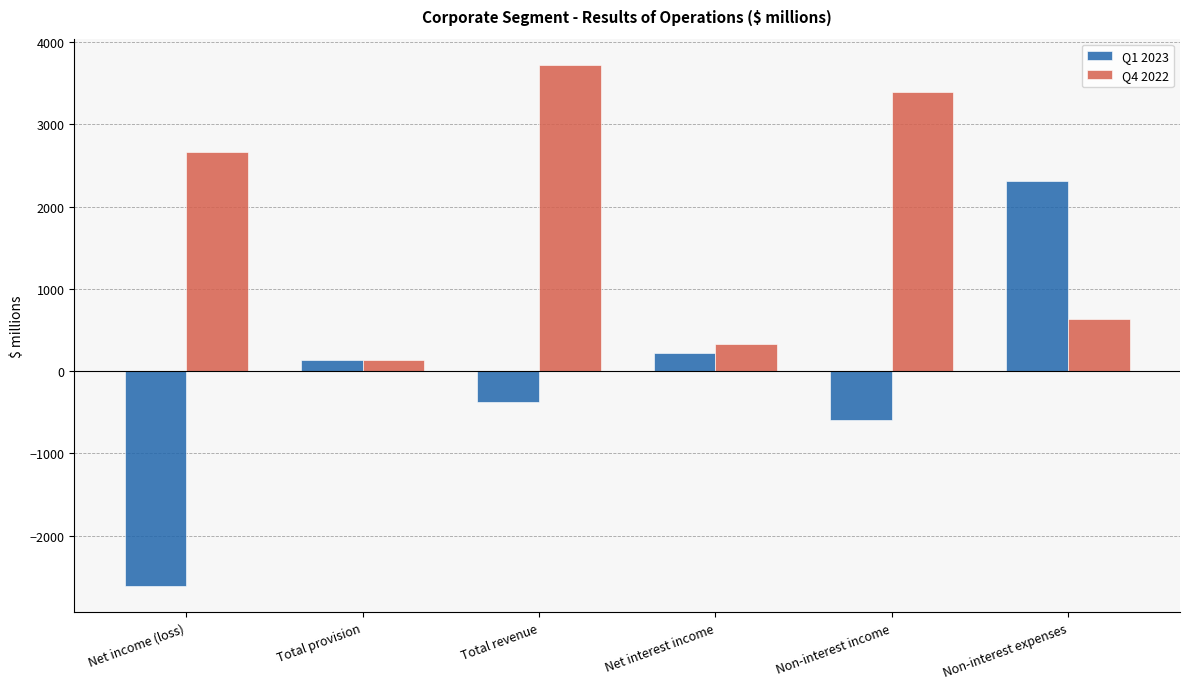

At which label is Q4 2022 closest to 1930?

Net income (loss)